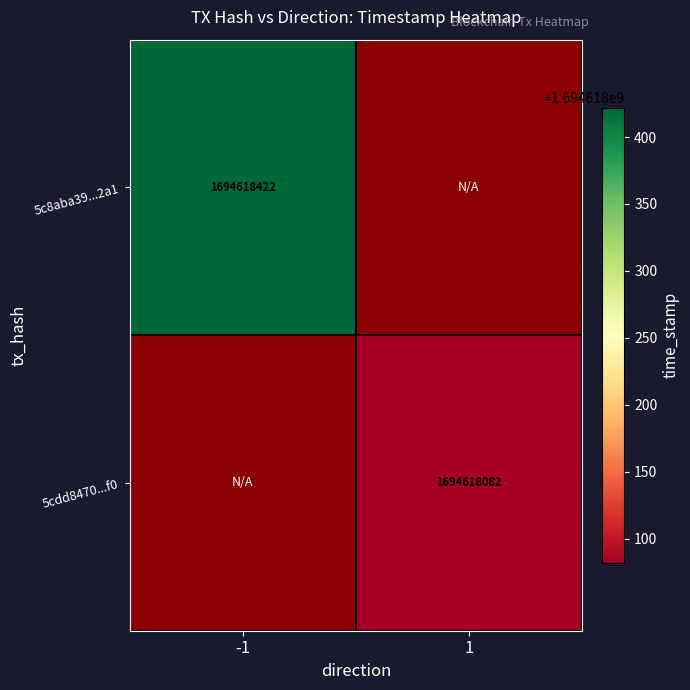

Rank the series by their average value, from lowest to highest.

5cdd84706396ebc1be3a86345309ce73ef9ebf0, 5c8aba39be0743c12b7471185c8fb663c2672a1